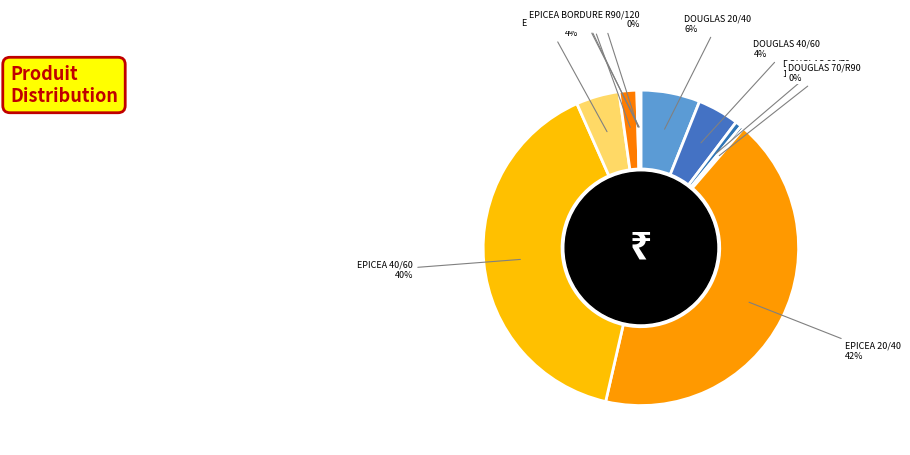

To the nearest percent, what is the combined percentage of EPICEA 70/R90 and DOUGLAS 40/60?

6%